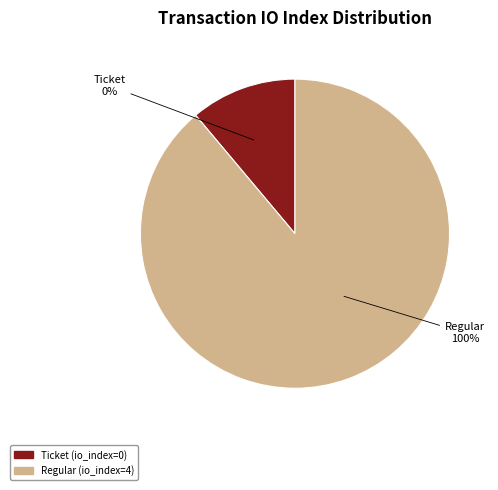

Do Ticket and Regular together represent more than half of the pie?

Yes